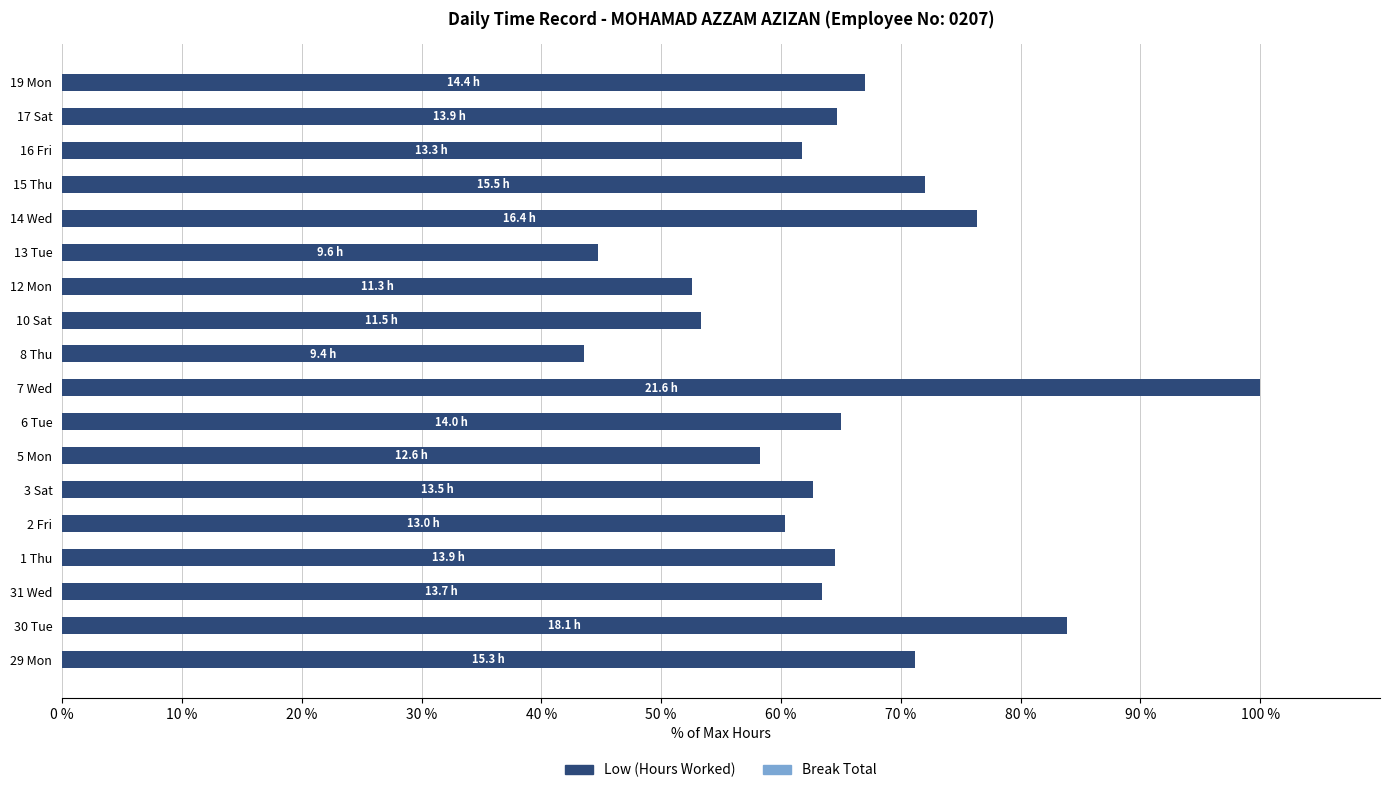

Is it true that the value at 12 Mon is 52.6?

True